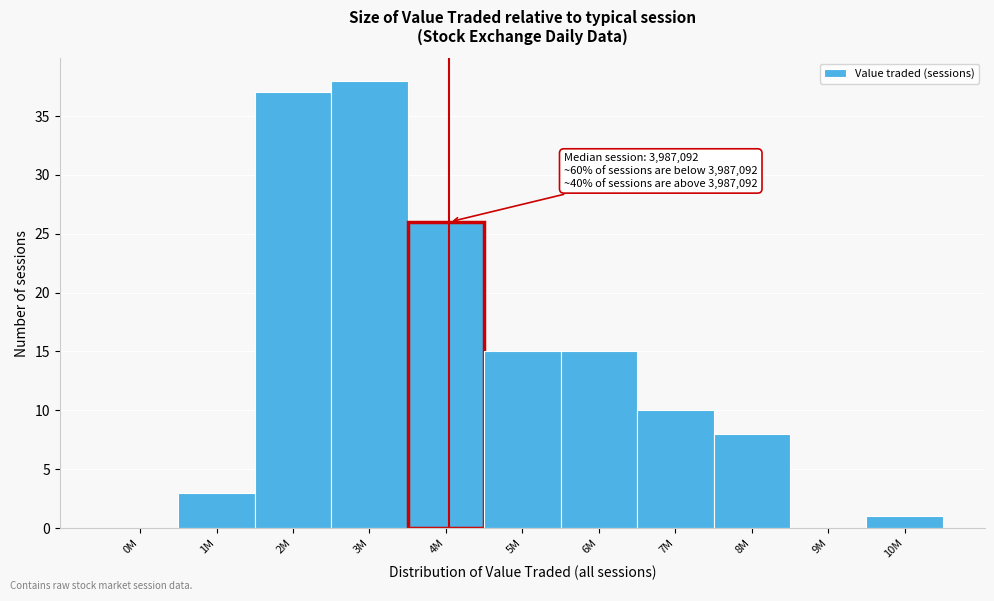

Reading left to right, list all the values displayed in this chart.

0M=0	1M=3	2M=37	3M=38	4M=26	5M=15	6M=15	7M=10	8M=8	9M=0	10M=1